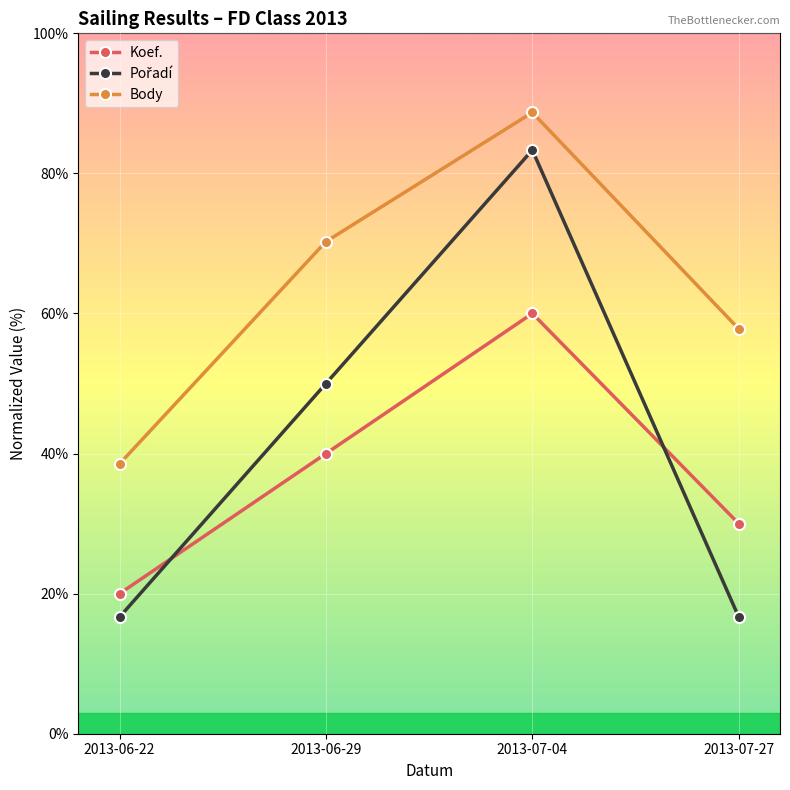

What is the difference between the highest and lowest values at 2013-06-22?

21.9